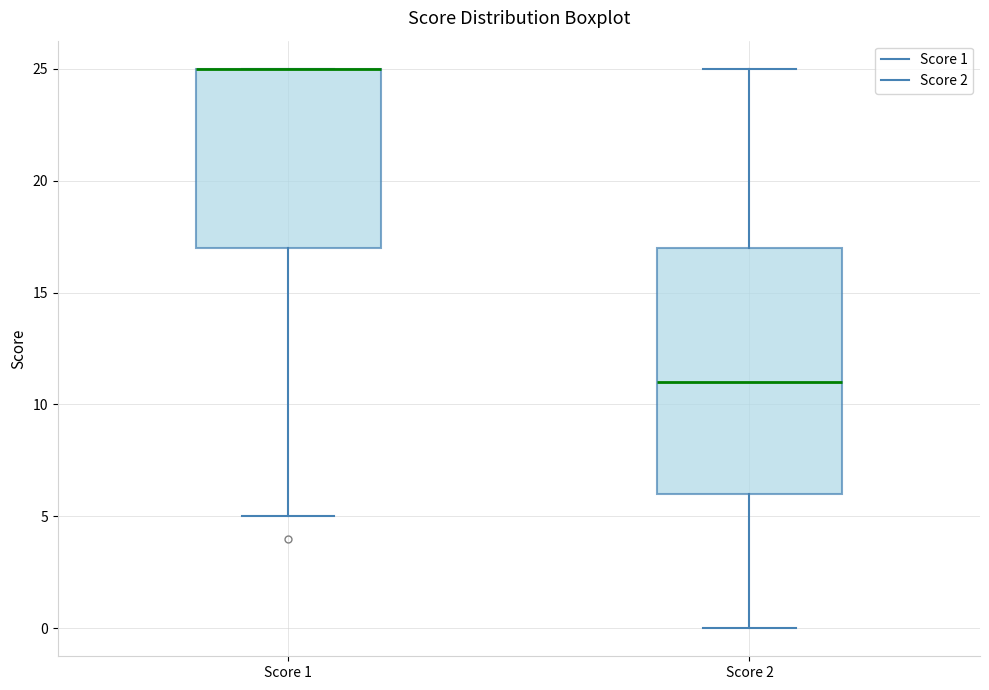

Comparing the boxes themselves (not the whiskers), which one is the tallest?

Score 2